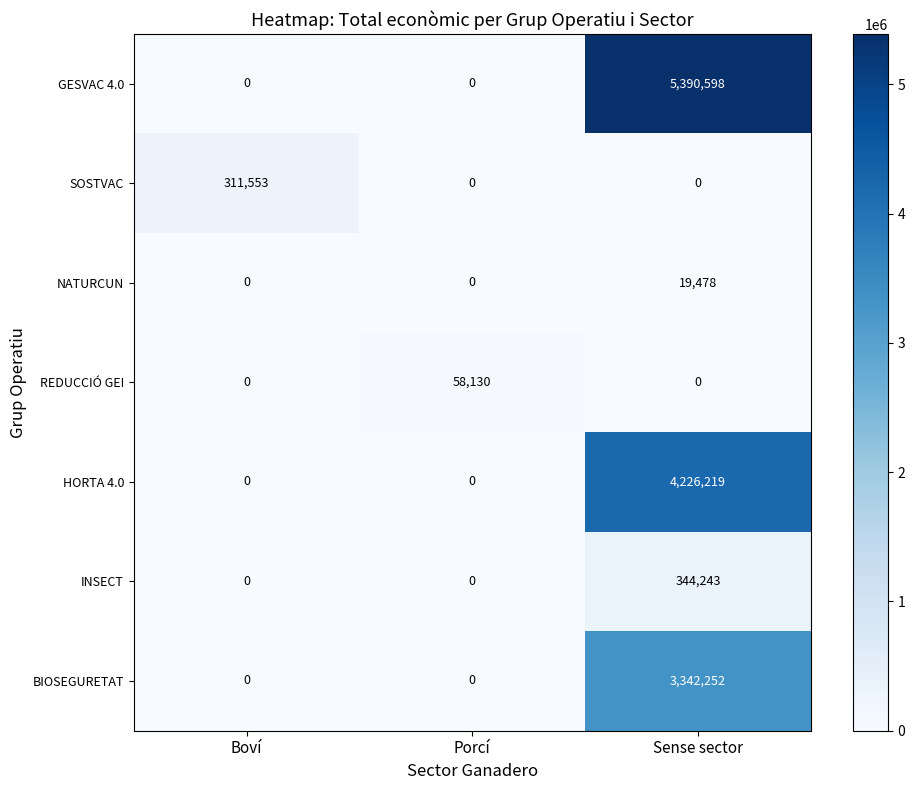

Which label corresponds to the largest value in the chart?

Sense sector